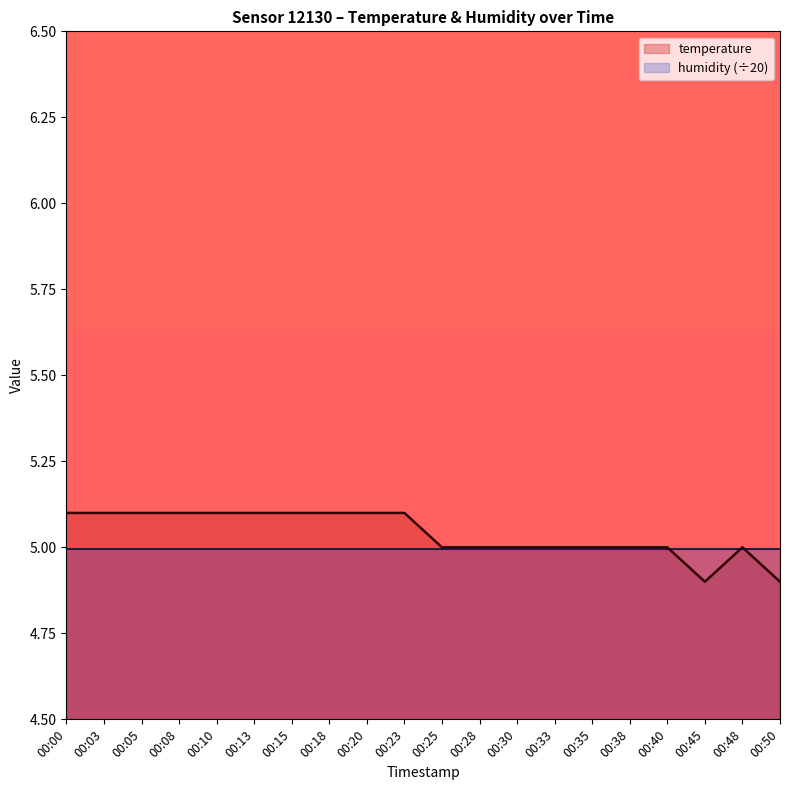

True or false: the data shows 1.1 at 00:23.

False